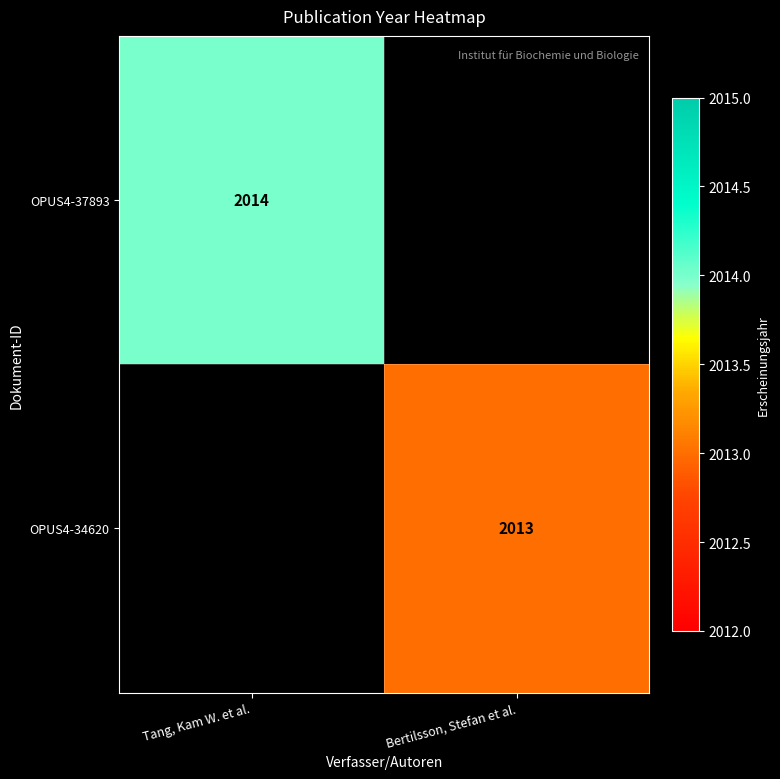

Is the value of OPUS4-37893 at Tang, Kam W. et al. greater than the value of OPUS4-34620 at Bertilsson, Stefan et al.?

Yes